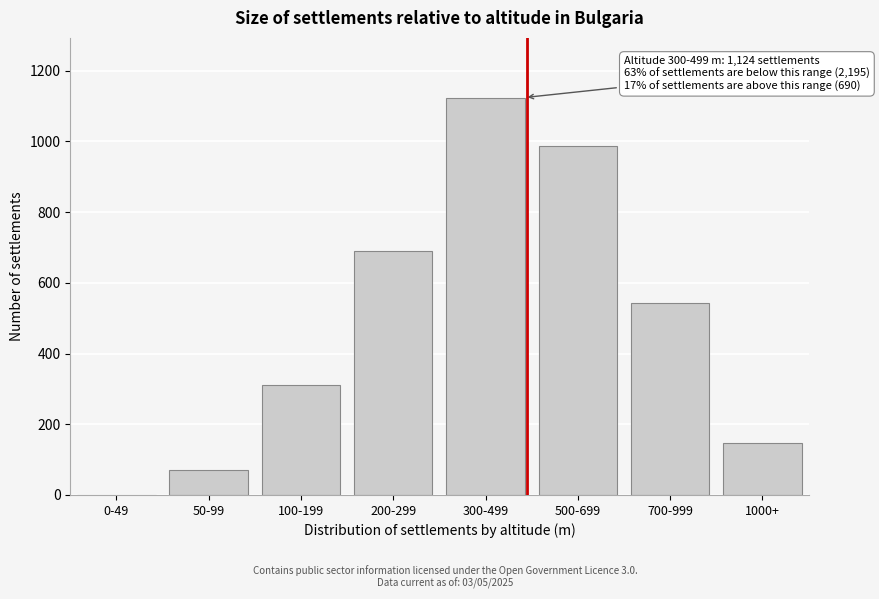

Reading right to left, extract all data points from this chart.

1000+=148	700-999=542	500-699=986	300-499=1124	200-299=689	100-199=312	50-99=71	0-49=0